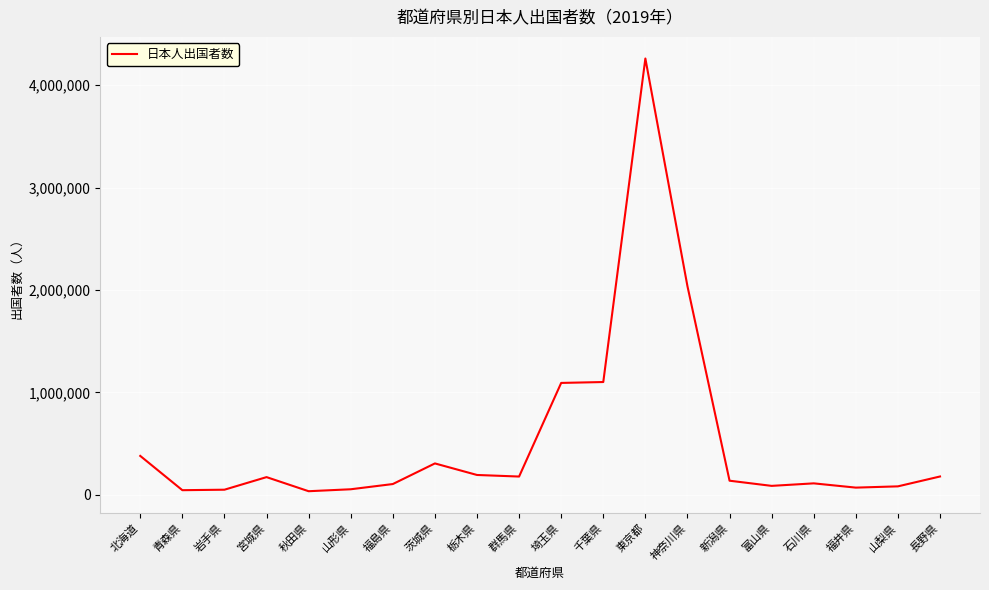

Is it true that the value at 富山県 is 88889?

True